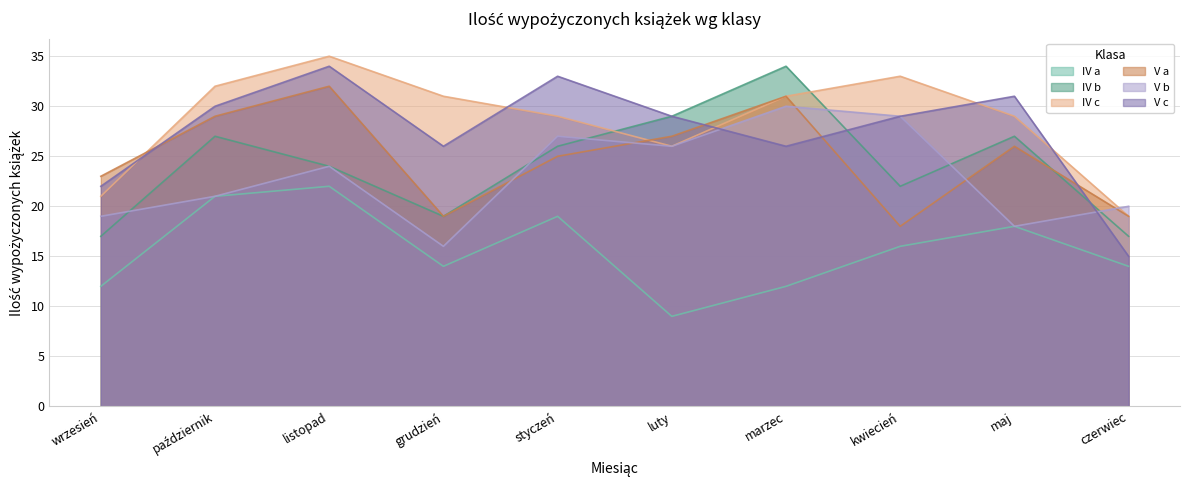

What position from the left is listopad?

3